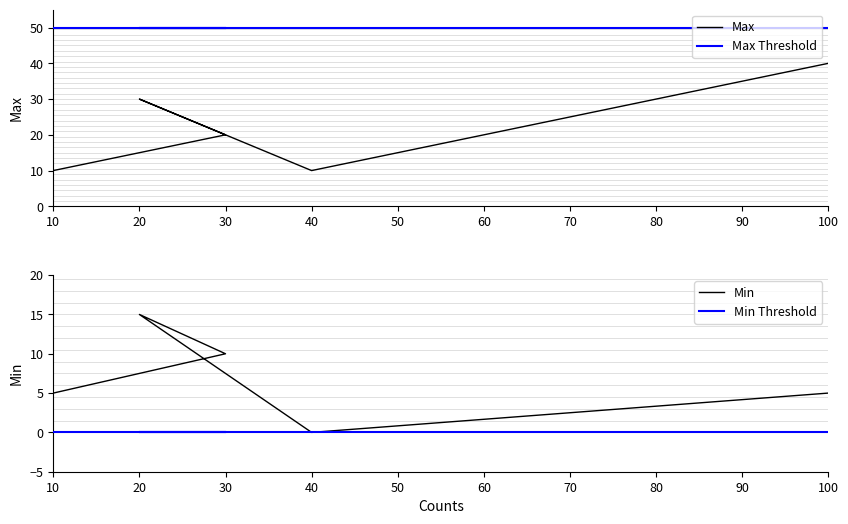

Between 20 and 40, which is larger?

20